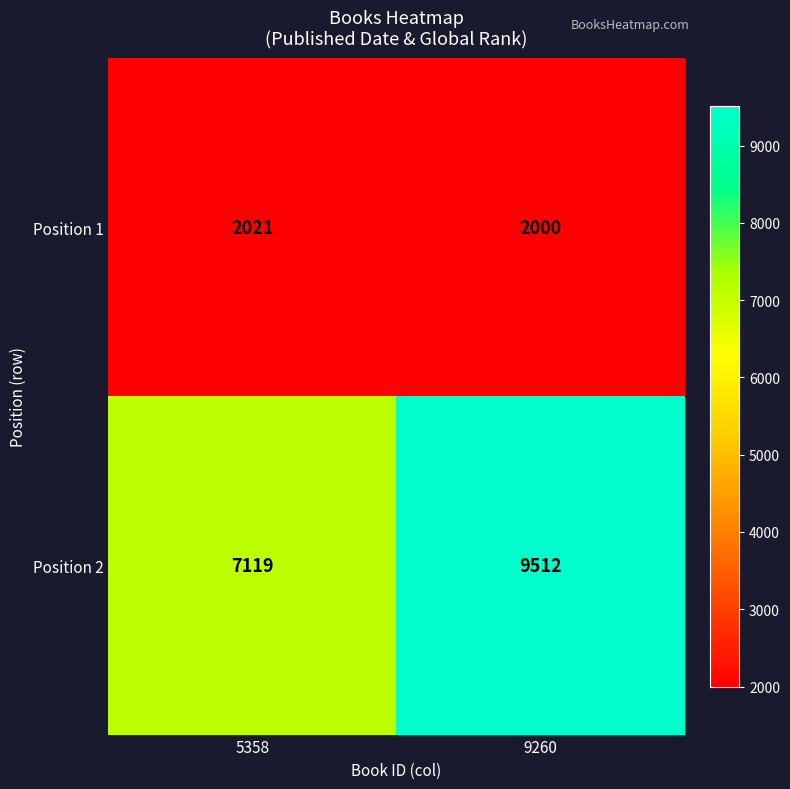

What is the approximate value of Position 2 at 9260?

9512